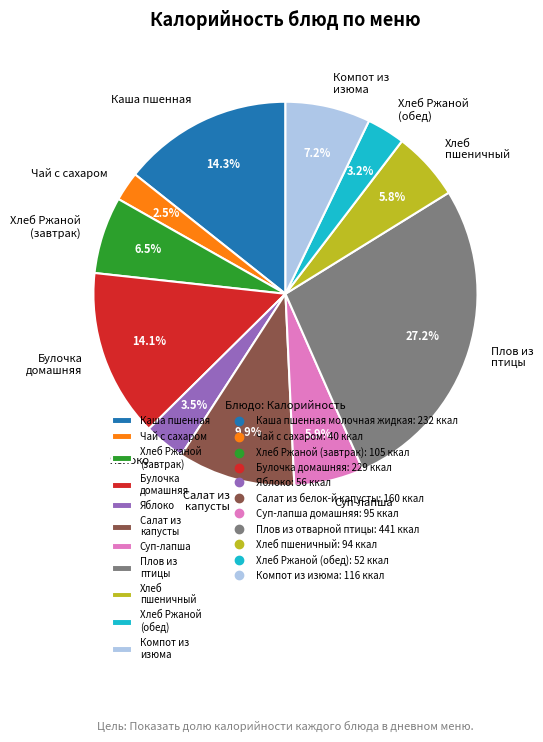

Is there a majority slice in this chart?

No